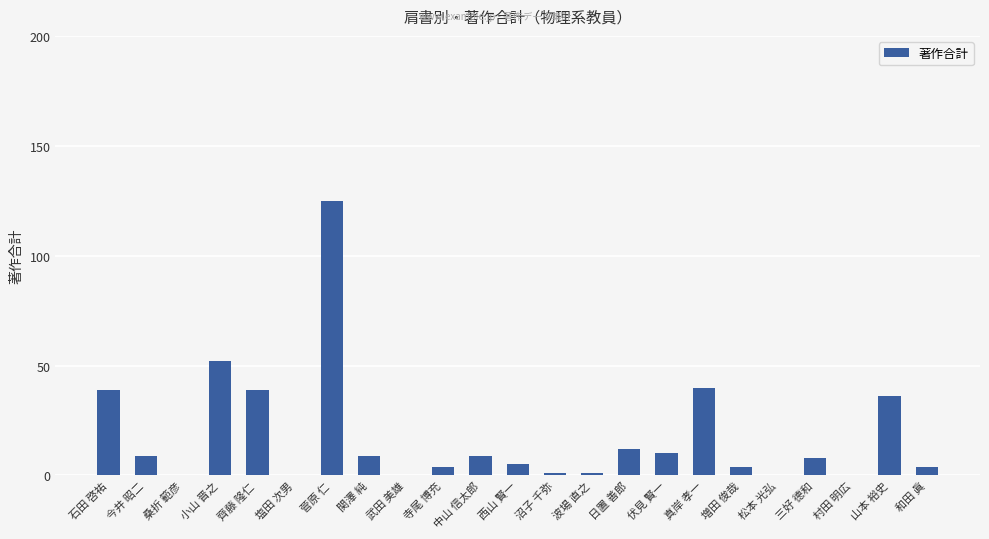

Which has a higher value, 西山 賢一 or 日置 善郎?

日置 善郎